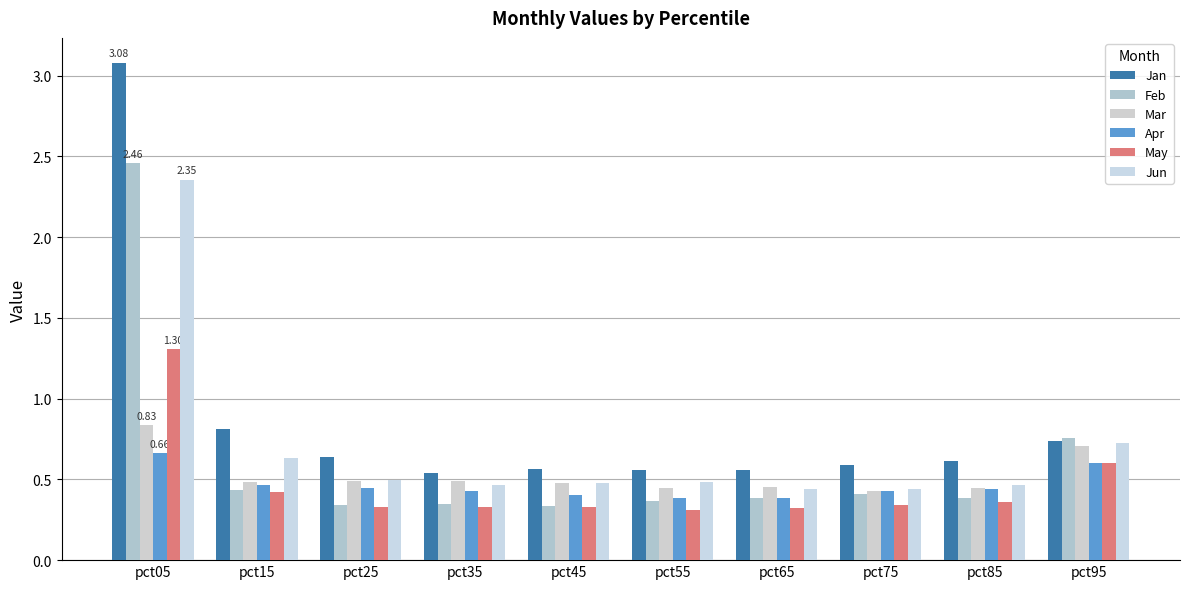

How many bars are there in each group?

6